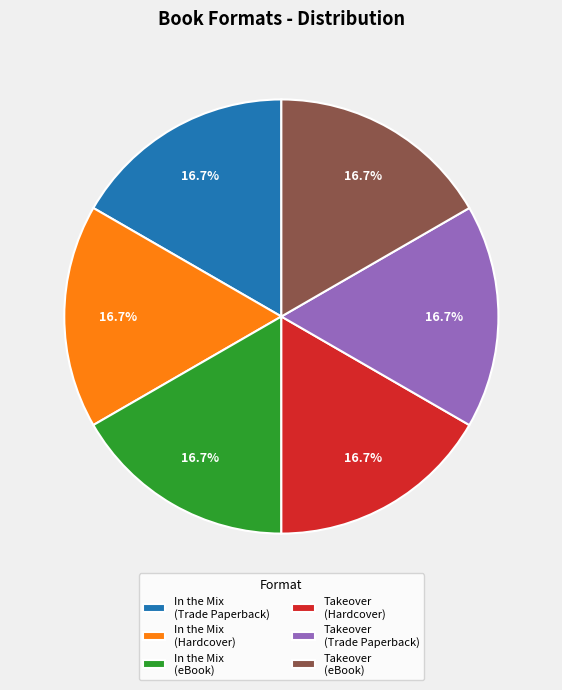

Is there a majority slice in this chart?

No